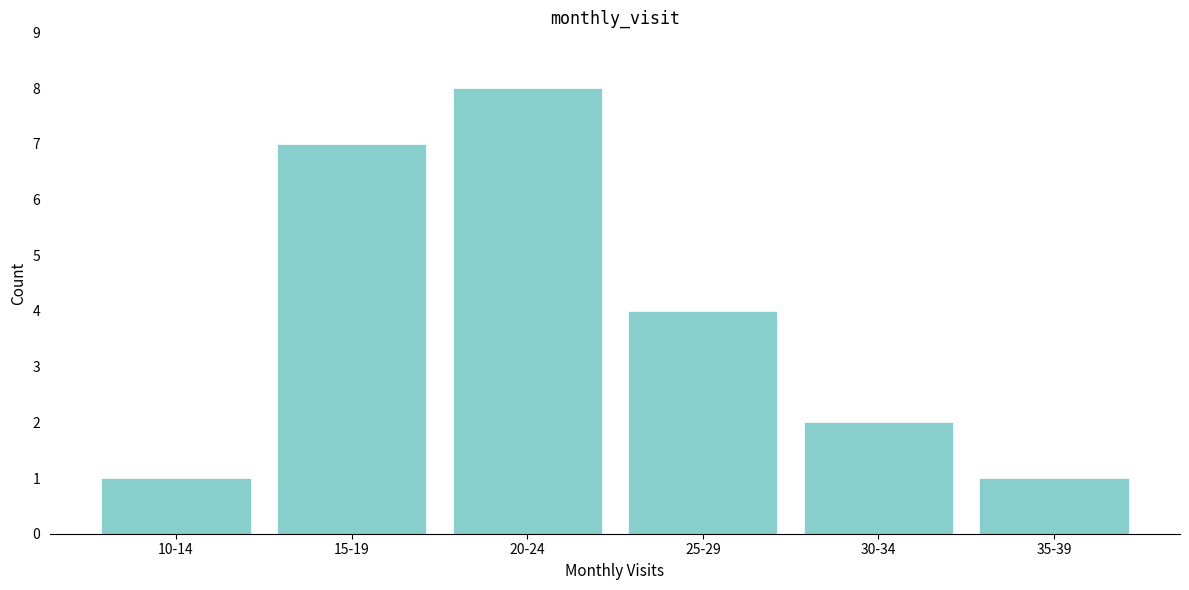

Reading left to right, extract all data points from this chart.

1	7	8	4	2	1